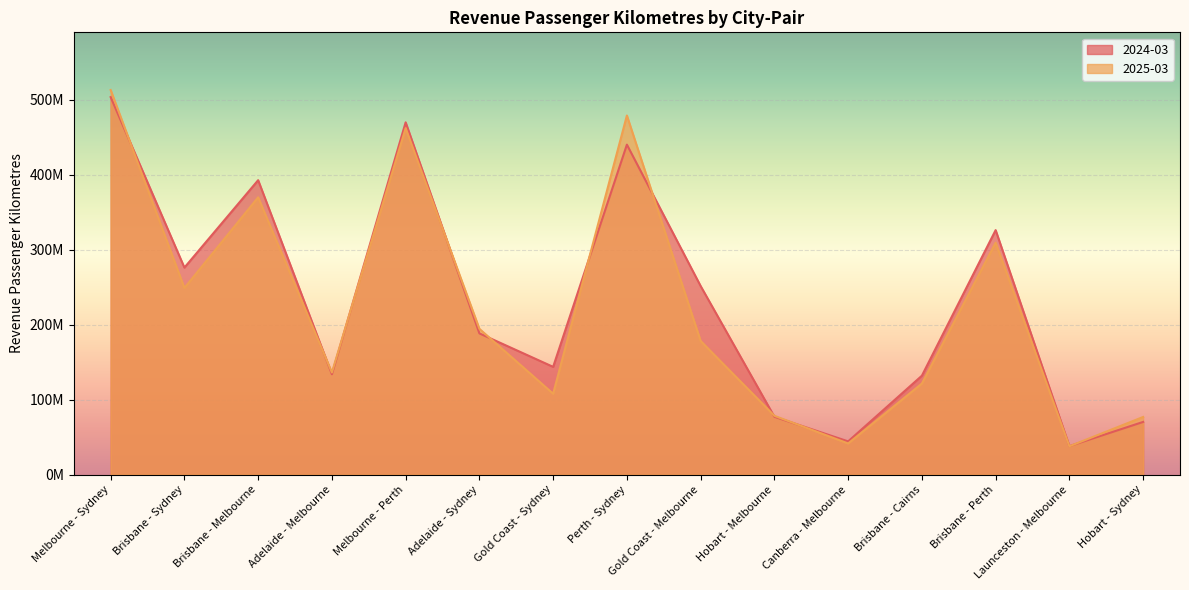

At how many categories does at least one series exceed 240419663?

7